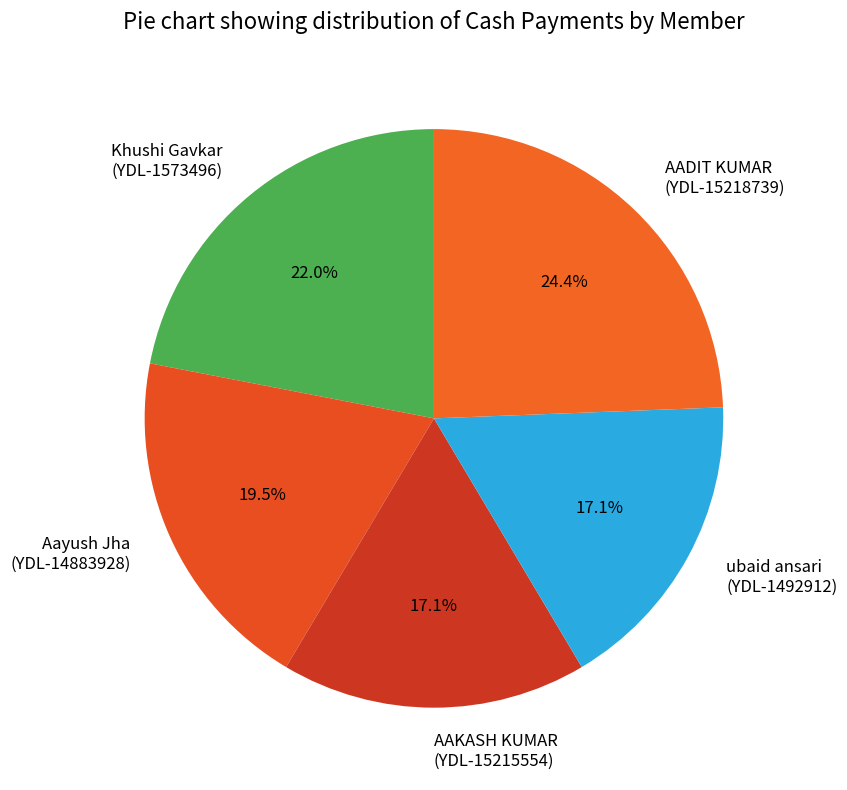

What is the ratio of the value at ubaid ansari (YDL-1492912) to the value at AAKASH KUMAR (YDL-15215554)?

1.0